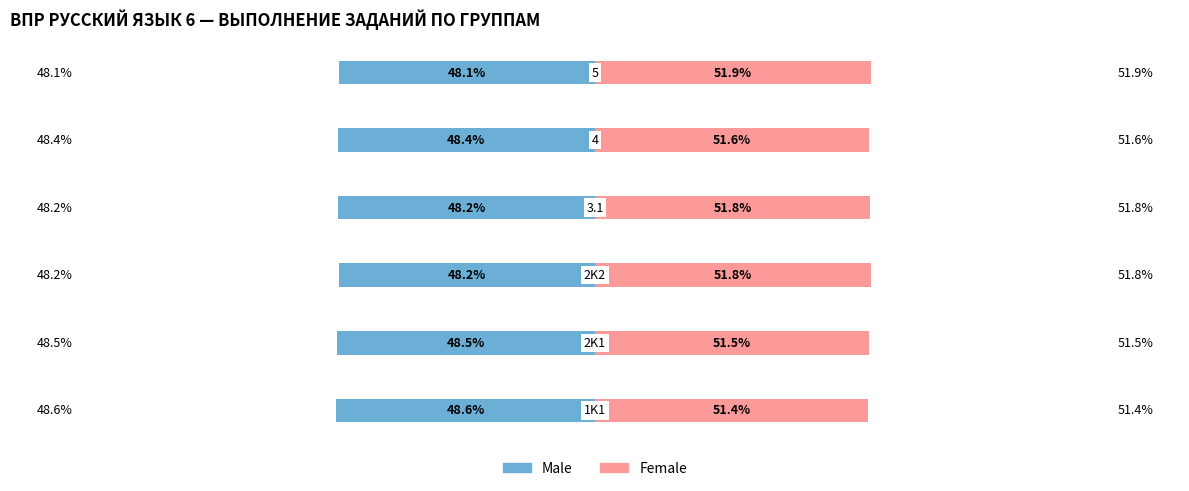

List the series in order of their overall mean, lowest first.

Male, Female